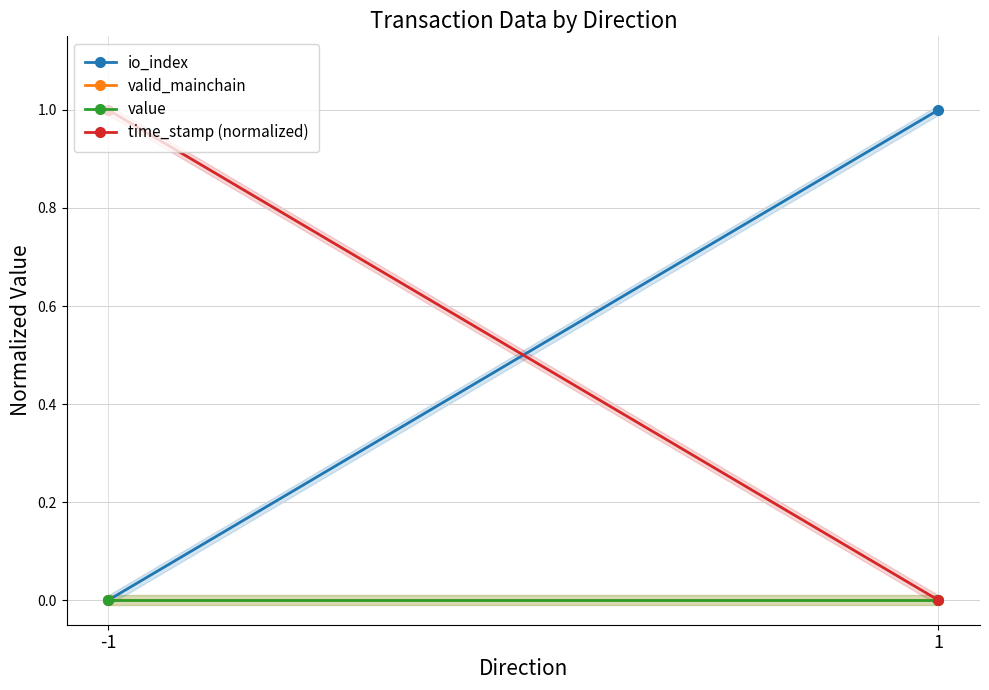

The value series shows 0 at 1. True or false?

True